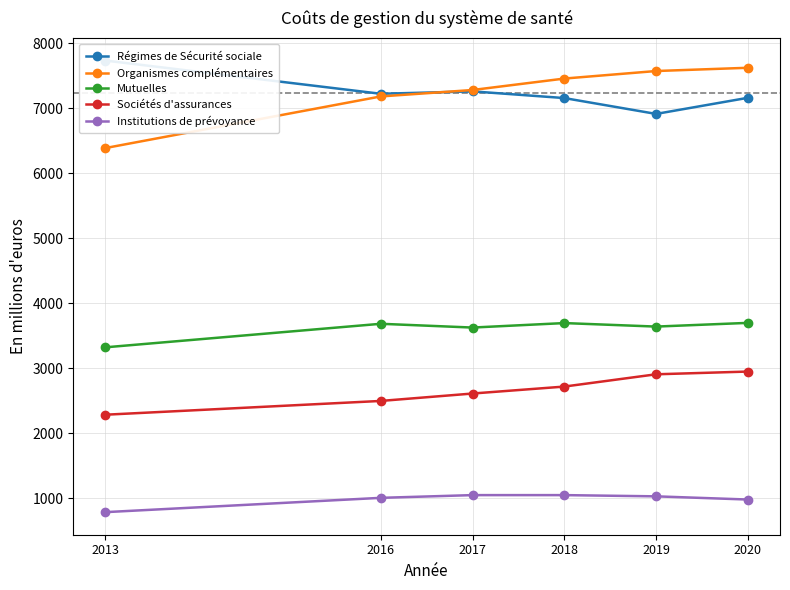

What is the smallest value displayed?

784